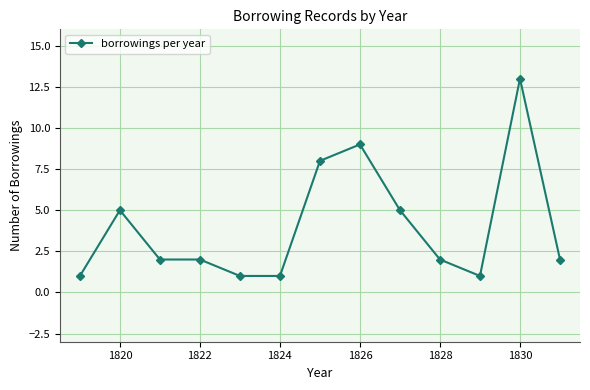

What is the difference between the maximum and minimum values?

12